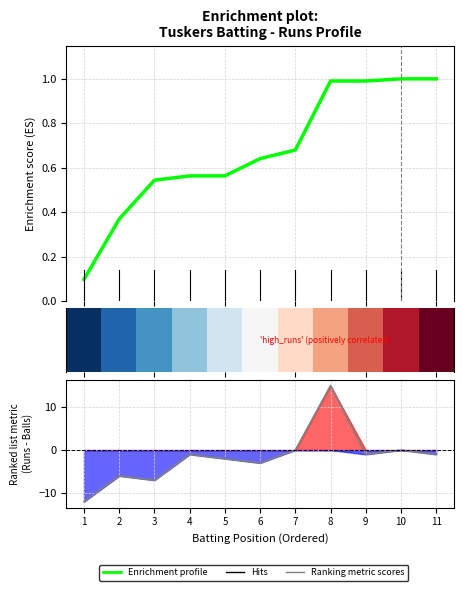

Where does the Ranking metric scores series first go above -1?

7